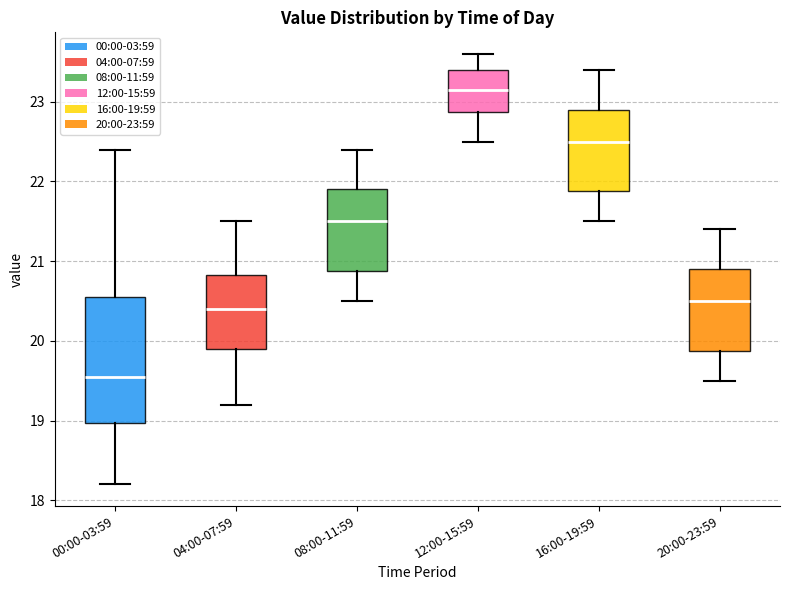

Which box has the highest median line?

12:00-15:59